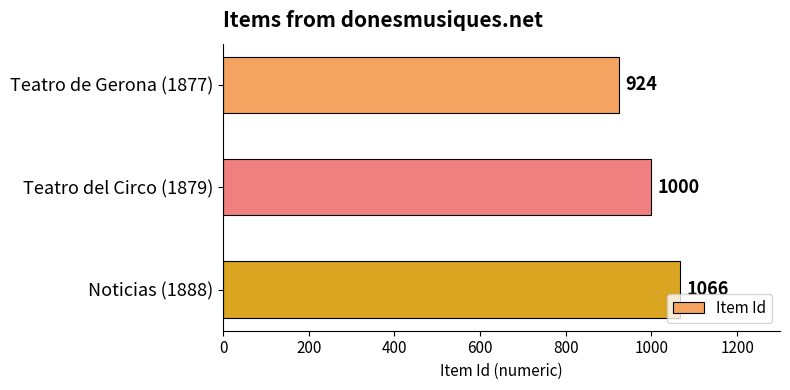

Does the chart contain stacked bars?

No